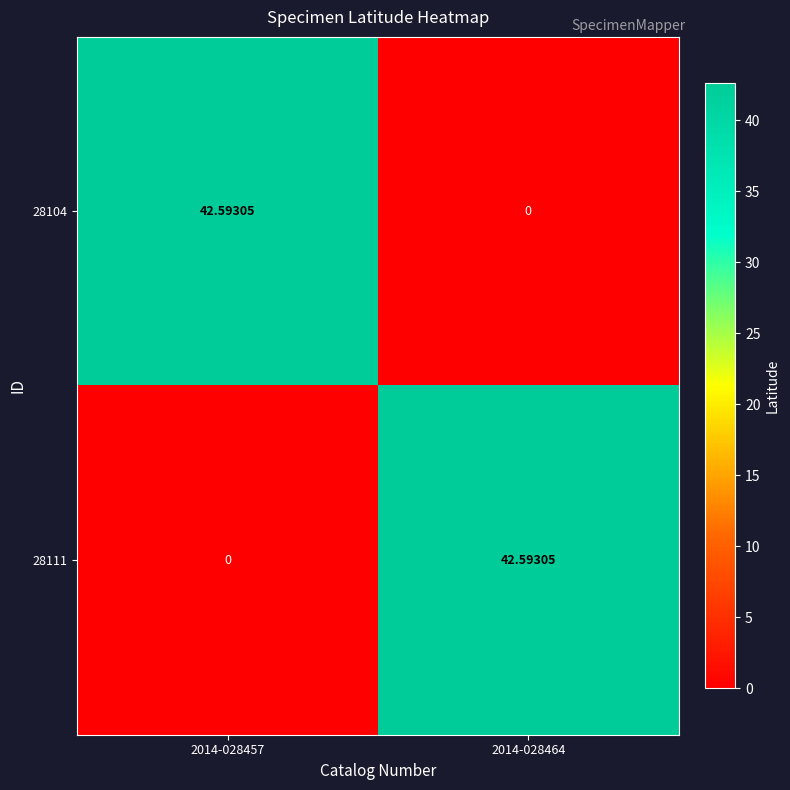

Is the value of 28104 at 2014-028457 greater than the value of 28111 at 2014-028457?

Yes